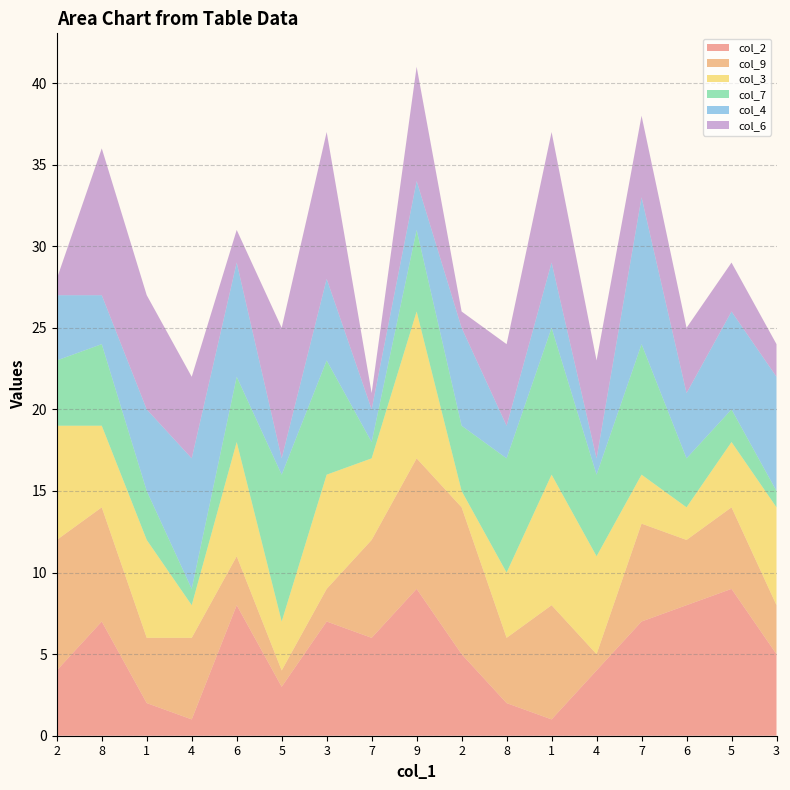

What is the approximate value of col_9 at 3?

3